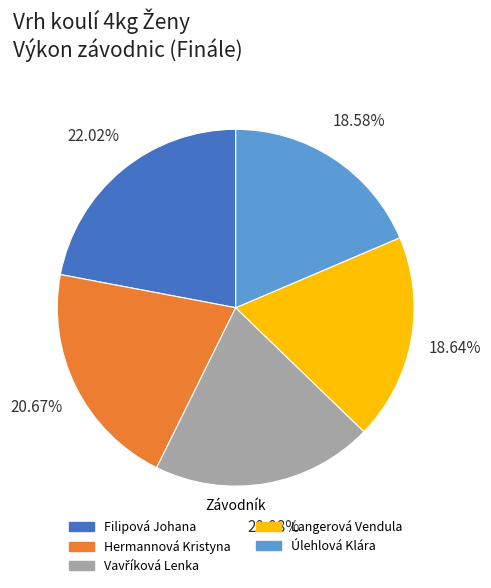

Count the number of slices in the pie.

5